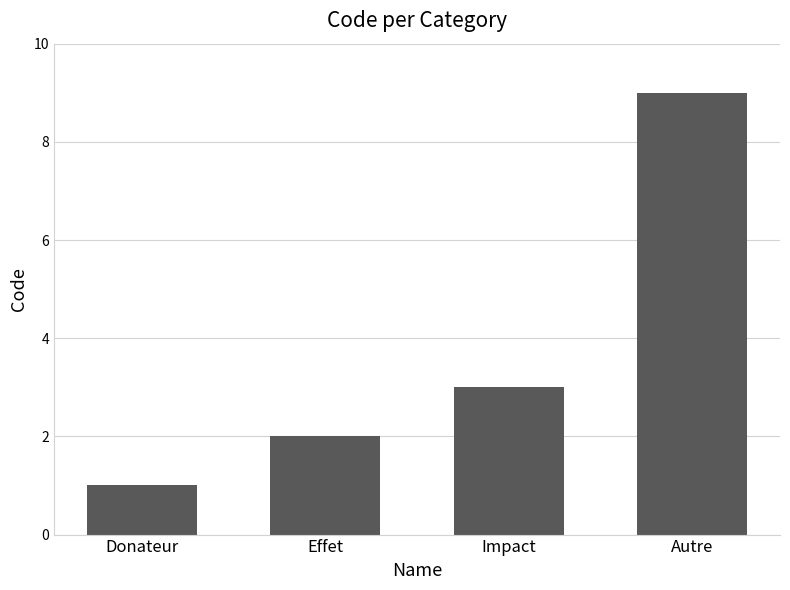

What is the difference between the maximum and minimum values?

8